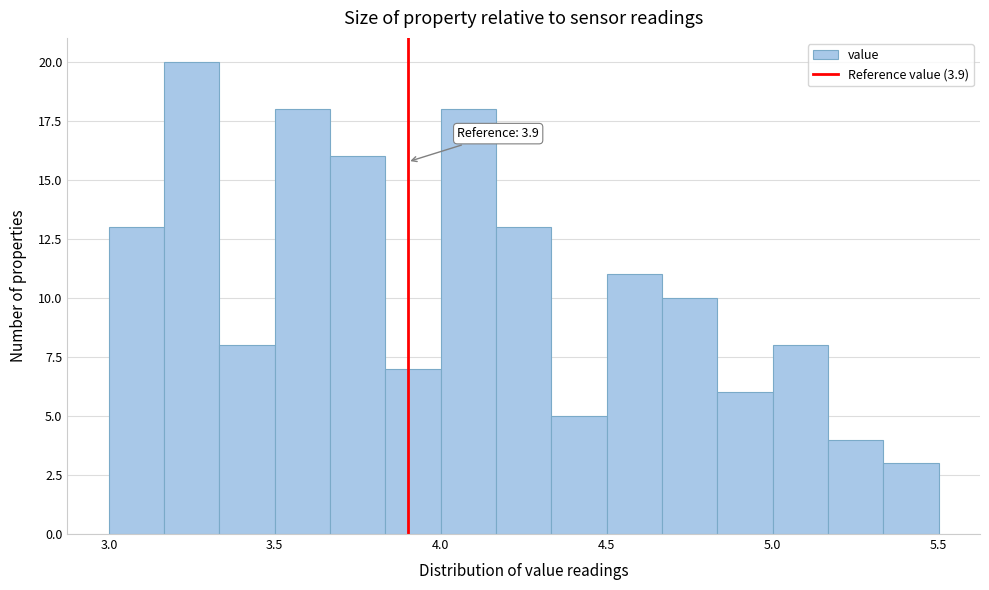

Read against the x-axis, roughly where is the centre of the tallest bar?

3.25